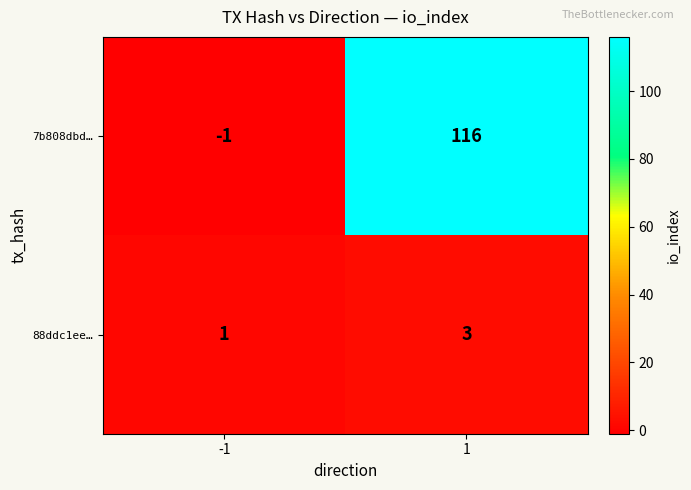

What is the maximum value shown in the chart?

116